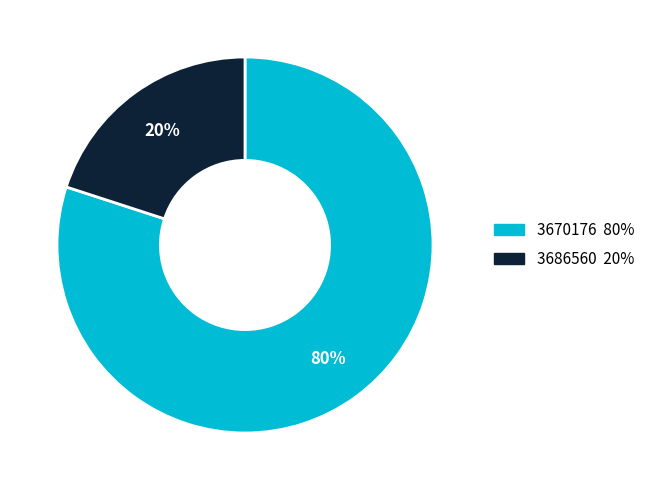

Is it true that 3686560 is 20% of the pie?

True